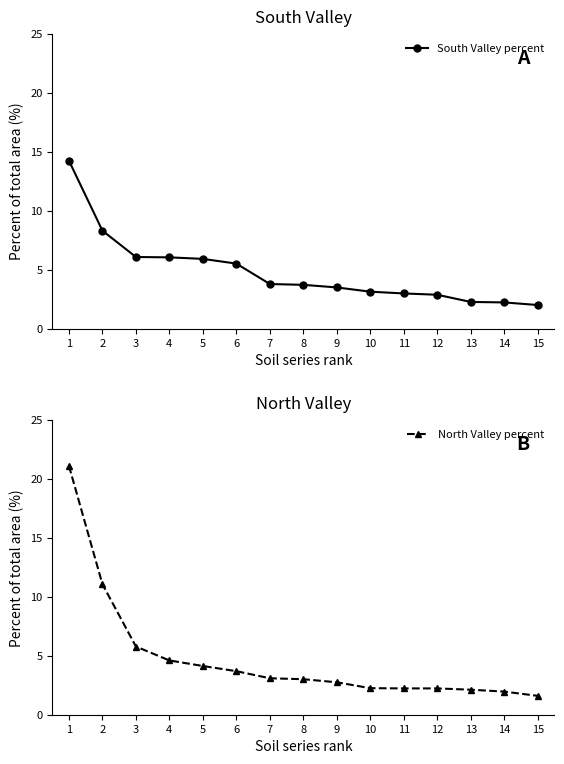

Reading right to left, transcribe all the data shown in this chart.

South Valley percent: 2.0	2.2	2.3	2.9	3.0	3.1	3.5	3.7	3.8	5.5	5.9	6.0	6.1	8.3	14.2
North Valley percent: 1.6	2.0	2.1	2.2	2.2	2.2	2.8	3.0	3.1	3.7	4.1	4.6	5.8	11.1	21.1